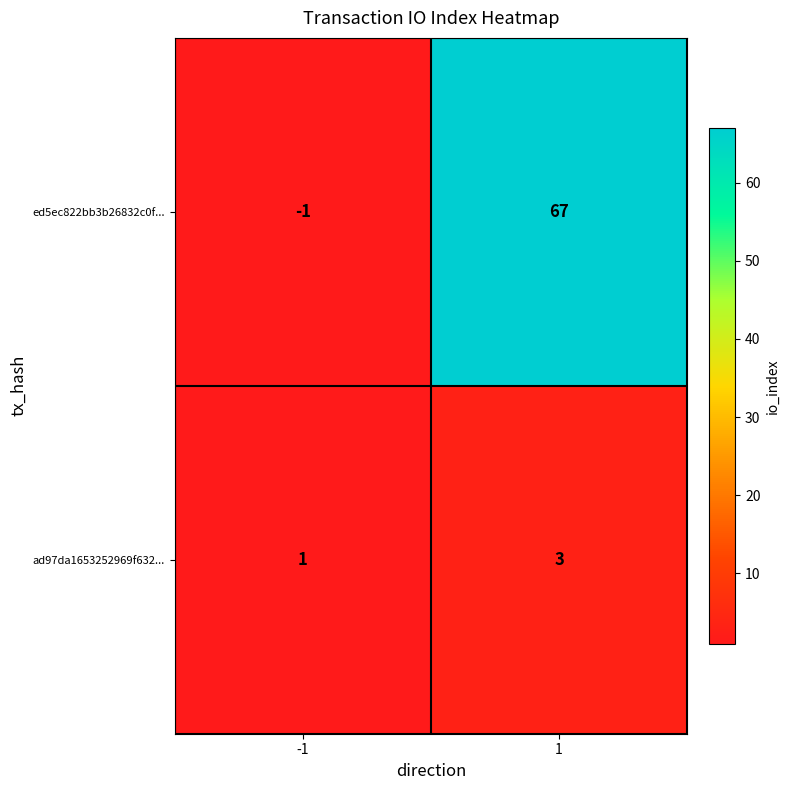

At which category is the sum across all series the highest?

1